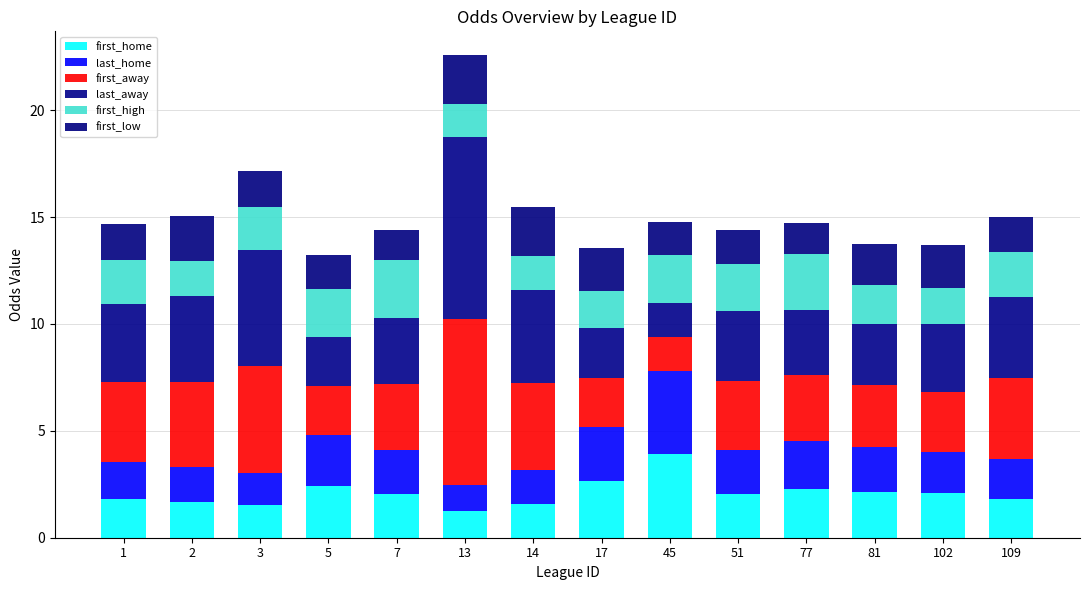

At which category is the sum across all series the highest?

13